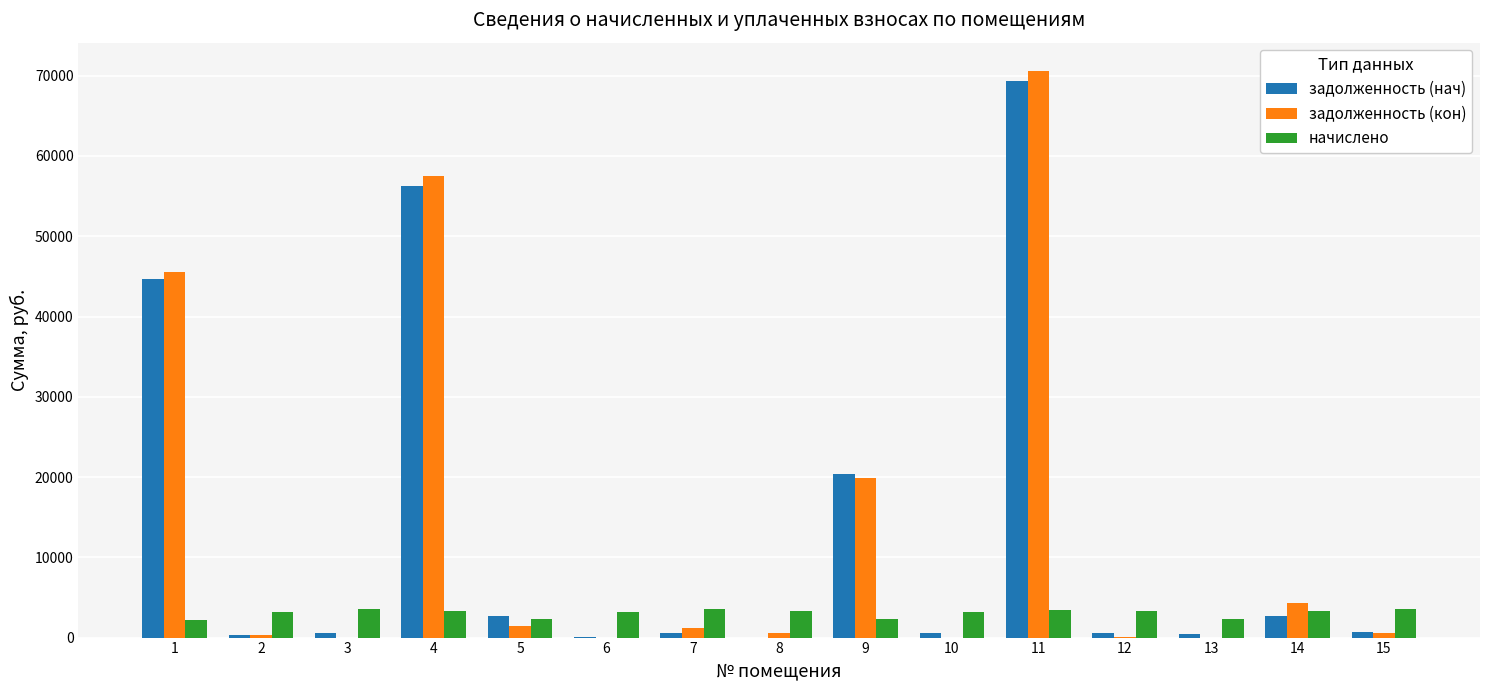

Does the chart contain stacked bars?

No